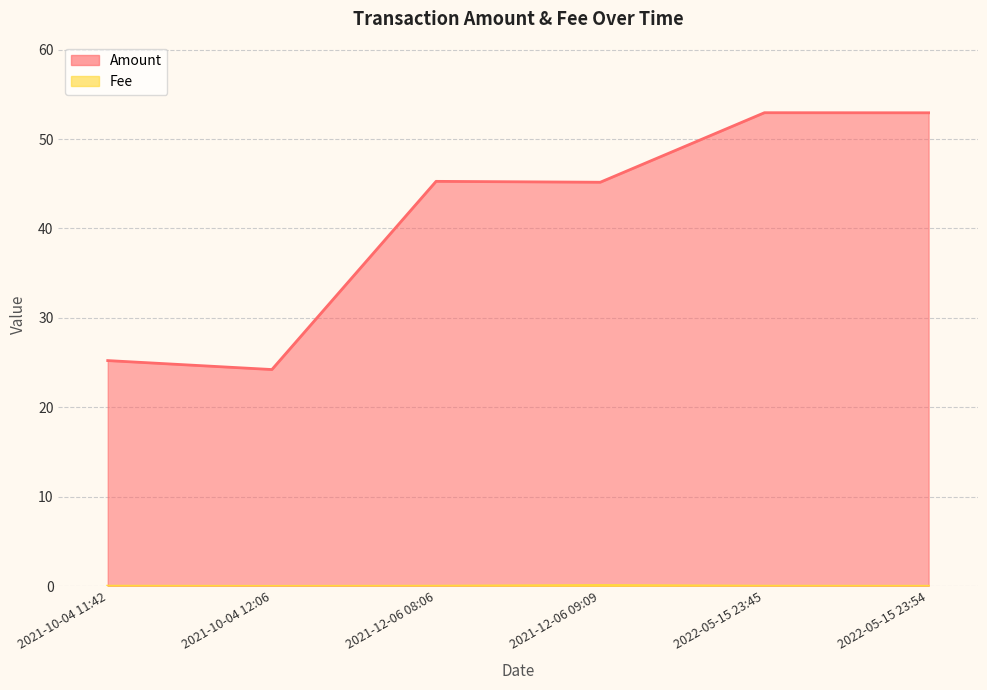

True or false: Amount and Fee cross at least once.

False